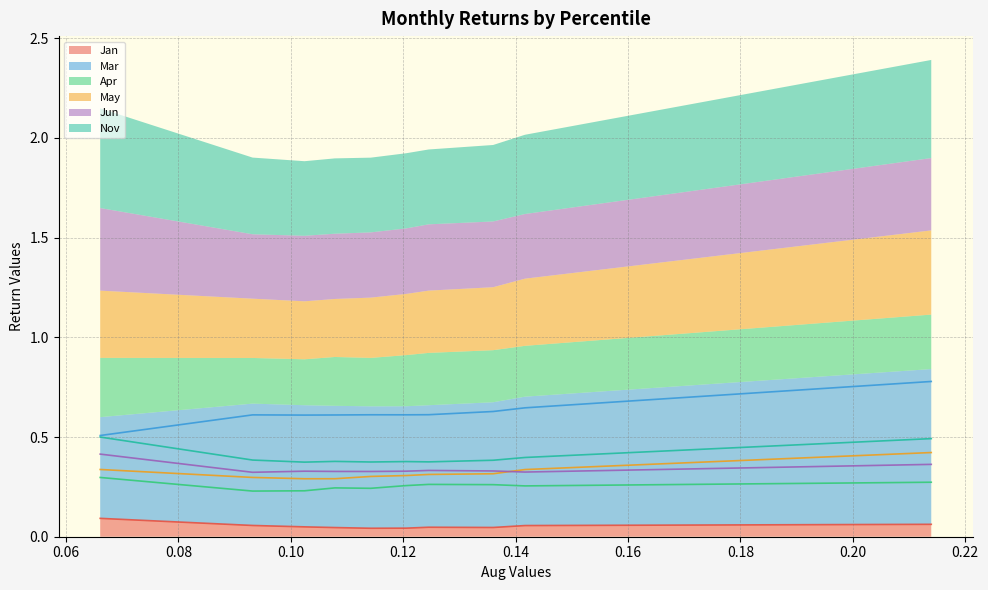

Which series has the widest spread of values?

Mar